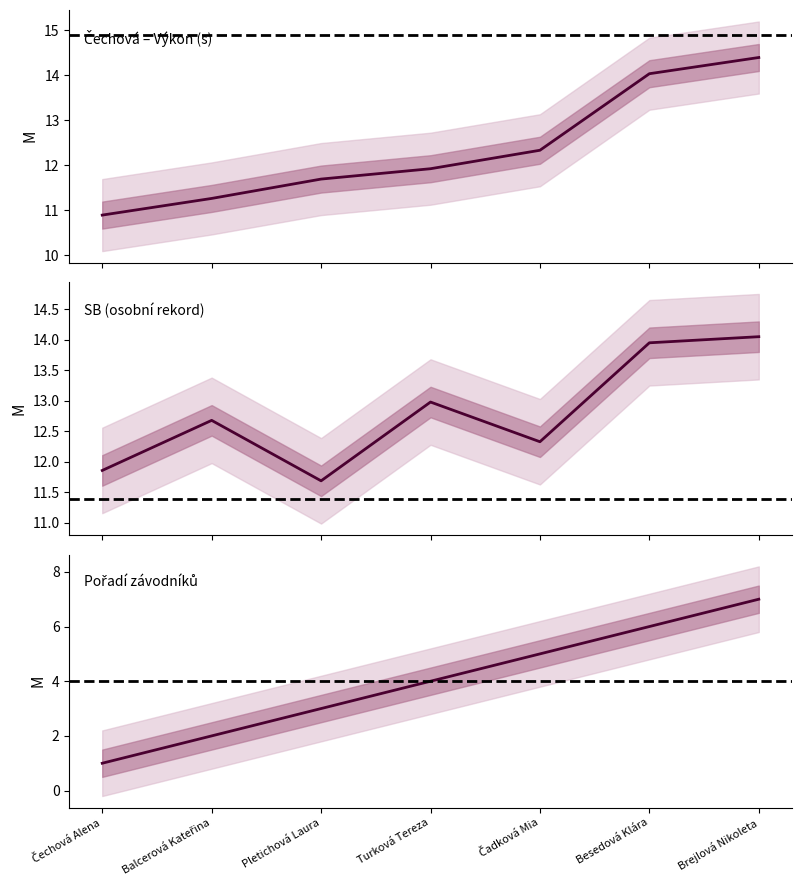

What is the label of the 3rd point from the left?

Pletichová Laura